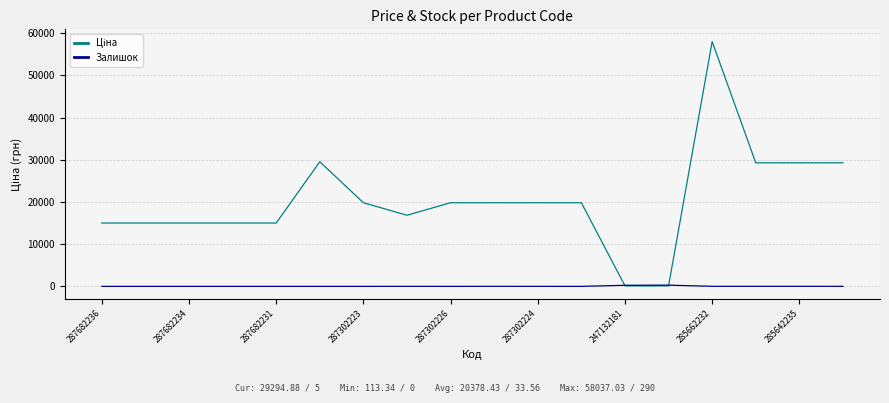

After their last crossing, which series has the higher values: Залишок or Ціна?

Ціна